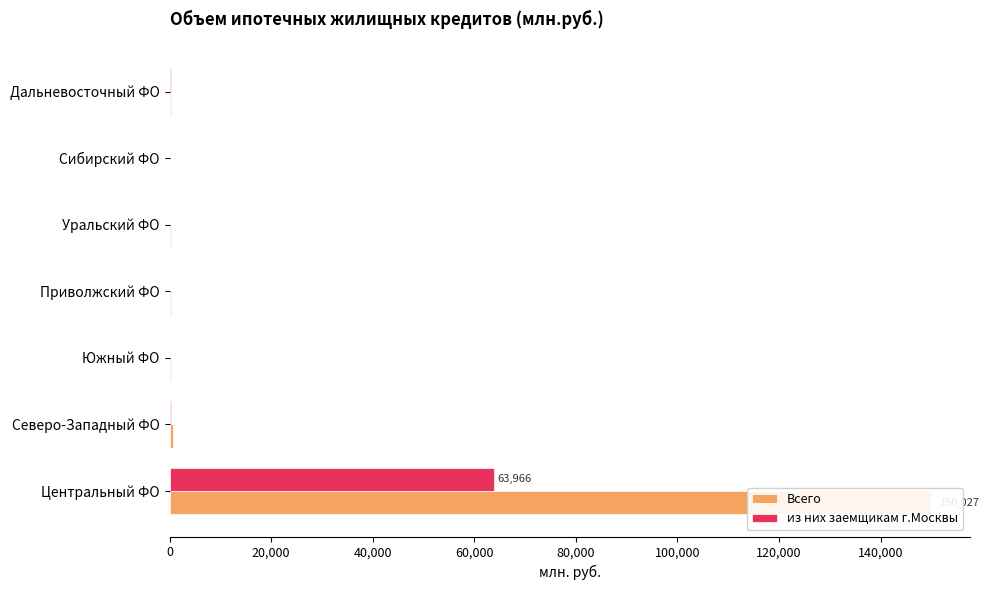

List the series in order of their peak value, highest first.

Всего, из них заемщикам г.Москвы